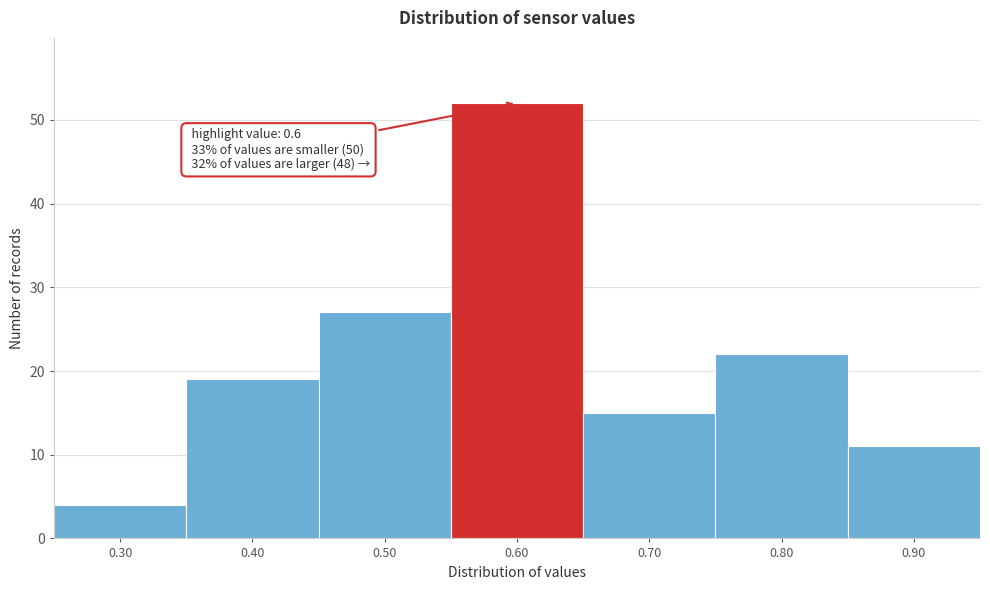

Which range on the x-axis has the tallest bar?

0.55 to 0.65